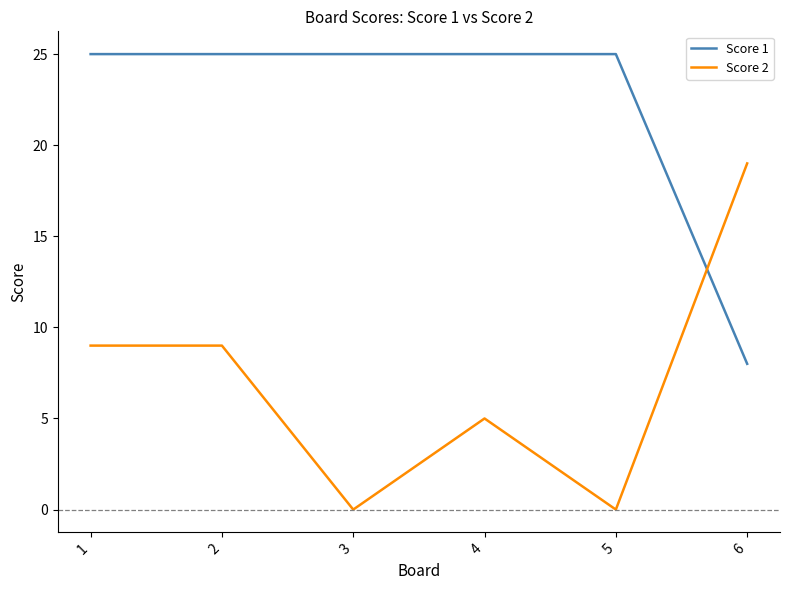

How many times do Score 2 and Score 1 cross each other?

1